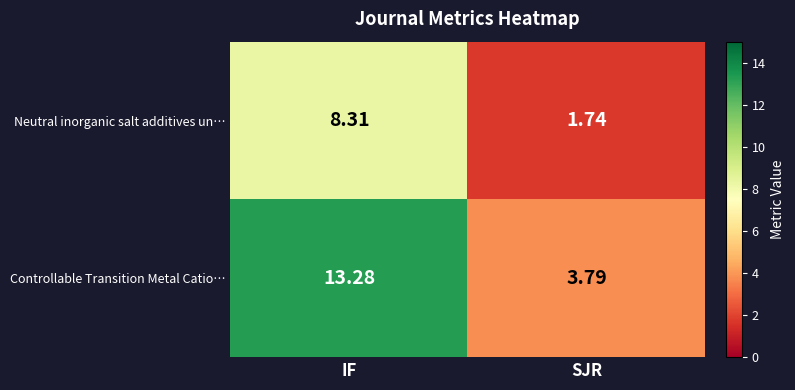

Which category has the highest value across all series?

IF